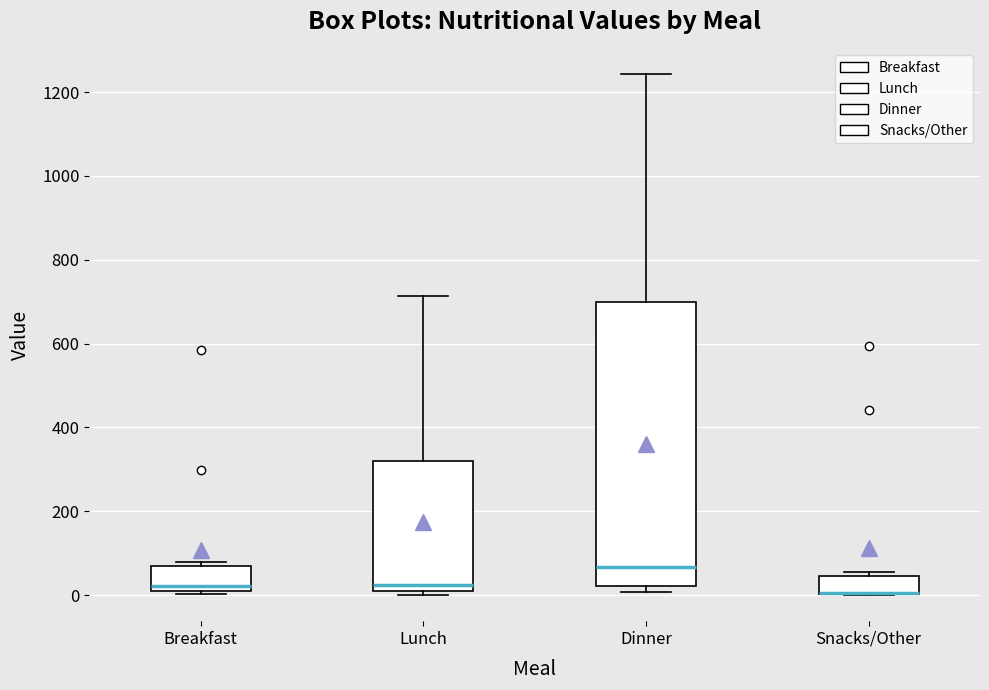

Reading left to right, read every box against the y-axis: the position of its median line, the range the box covers, and the ends of its whiskers. The values are not printed on the chart, so give them approximately, as read against the axis.

Breakfast: median 20 (just above the box's lower edge), box 20 to 80, whiskers 0 to 80 (just above the box's upper edge)
Lunch: median 20, box 0 to 320, whiskers 0 (just below the box's lower edge) to 720
Dinner: median 60, box 20 to 700, whiskers 0 to 1240
Snacks/Other: median 0 (drawn on the box's lower edge), box 0 to 40, whiskers 0 to 60